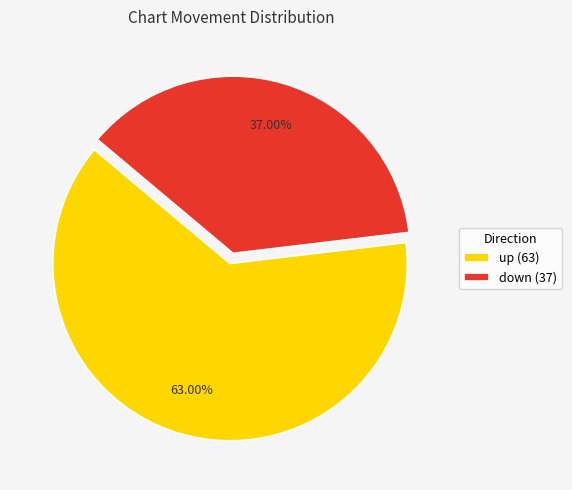

The down slice represents 22% of the pie. True or false?

False